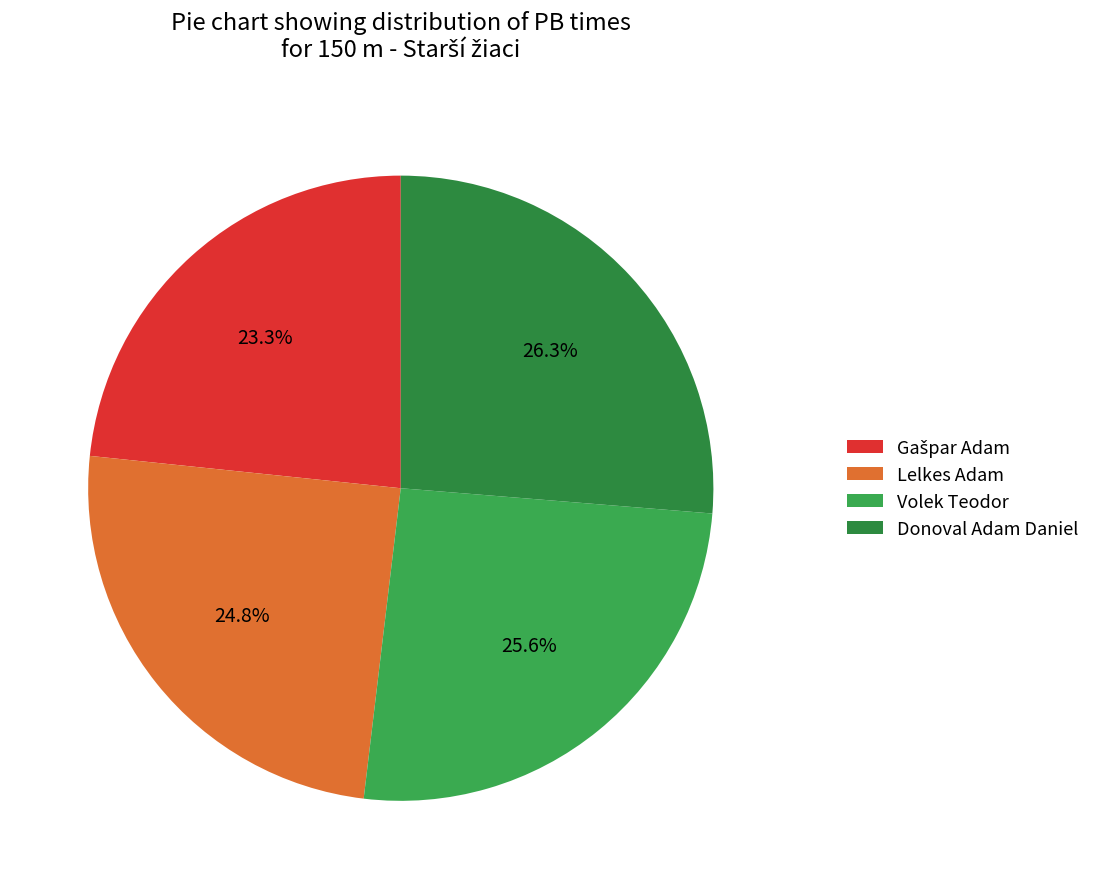

Does Volek Teodor account for over 50% of the chart?

No